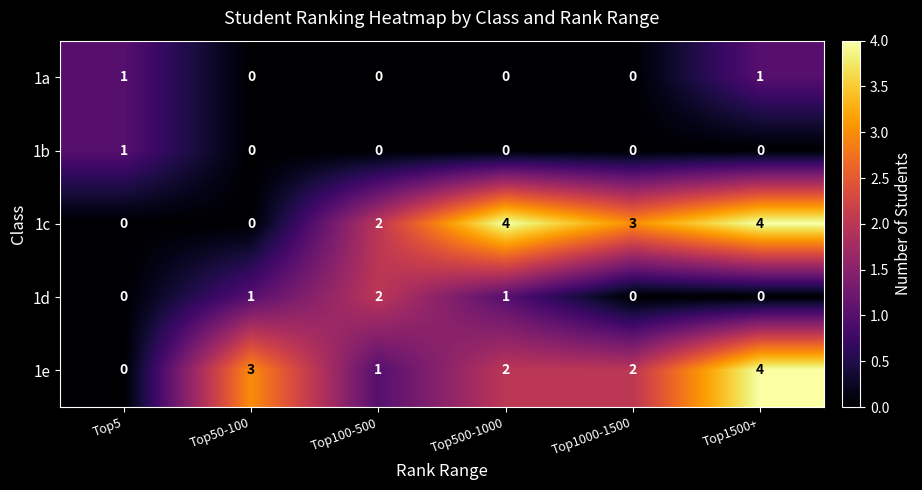

Reading right to left, transcribe all the data shown in this chart.

1a: 1	0	0	0	0	1
1b: 0	0	0	0	0	1
1c: 4	3	4	2	0	0
1d: 0	0	1	2	1	0
1e: 4	2	2	1	3	0